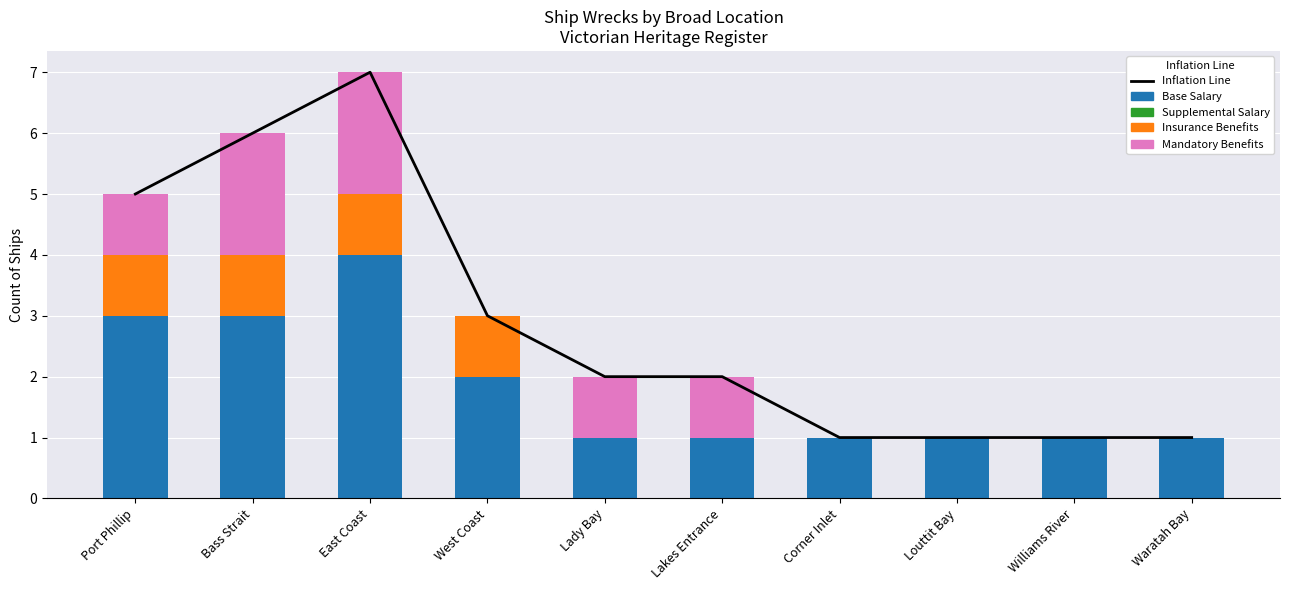

How many series are shown in this chart?

5